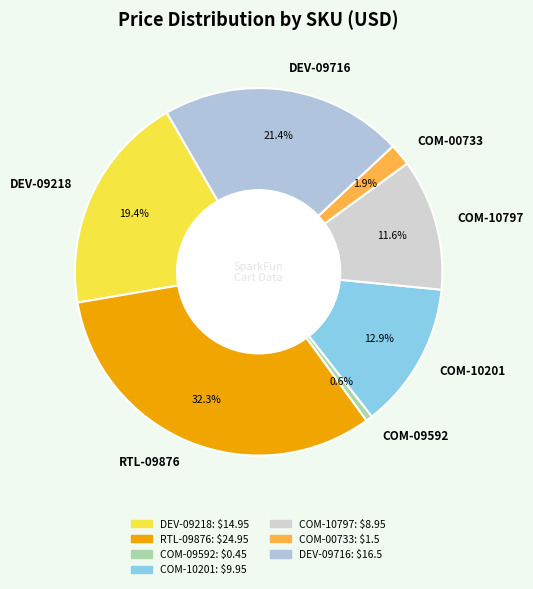

Between COM-10797 and COM-00733, which is larger?

COM-10797